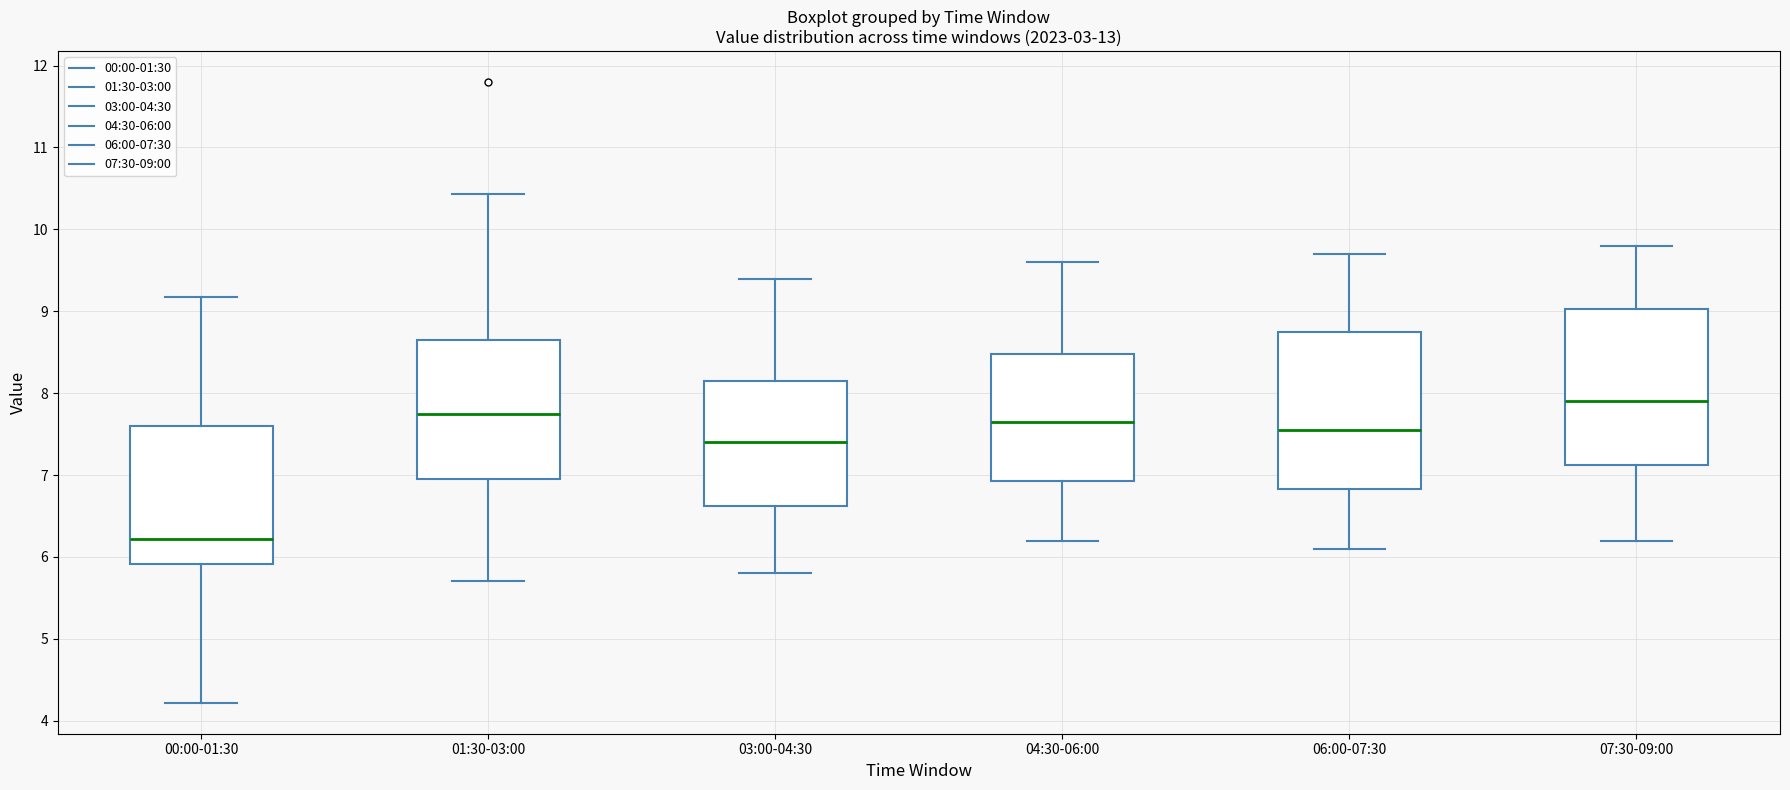

Where does the median line of the box for 04:30-06:00 sit on the y-axis? The values are not printed on the chart, so give them approximately, as read against the axis.

7.7